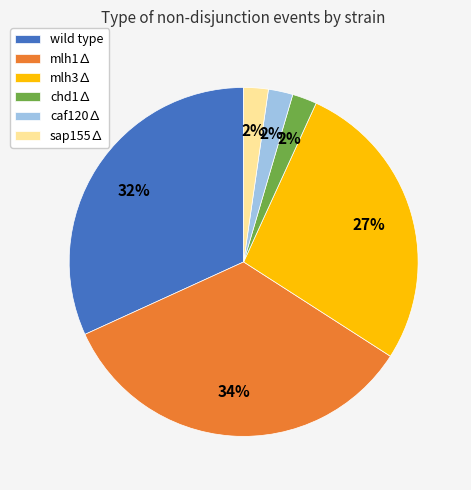

Approximately how many times larger is the value at chd1∆ compared to caf120∆?

1.0